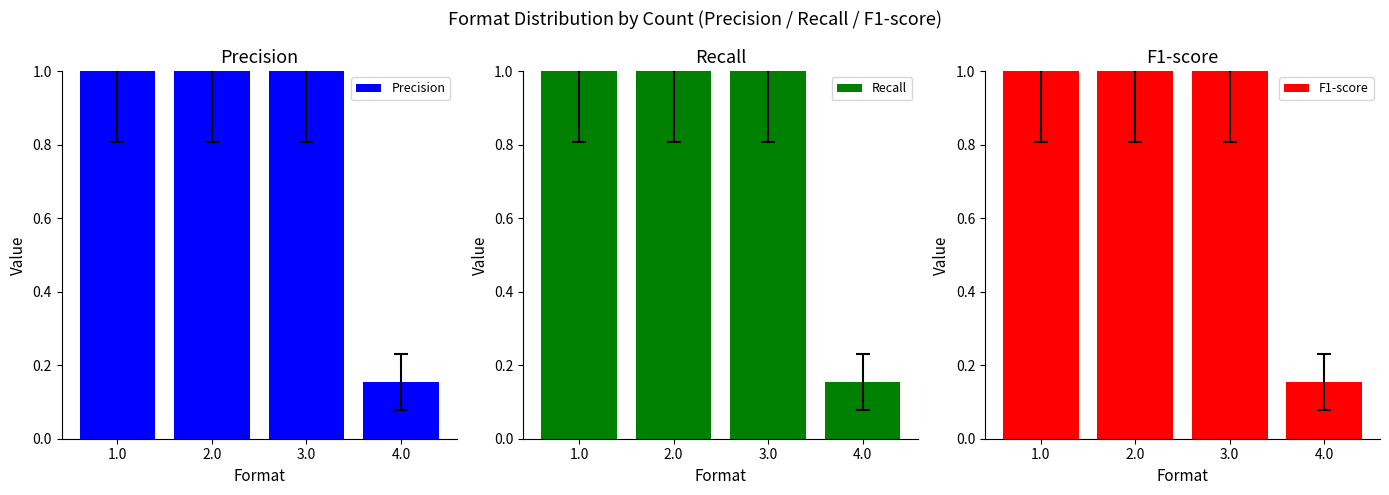

What is the difference between the second highest and minimum values in the Recall series?

0.8